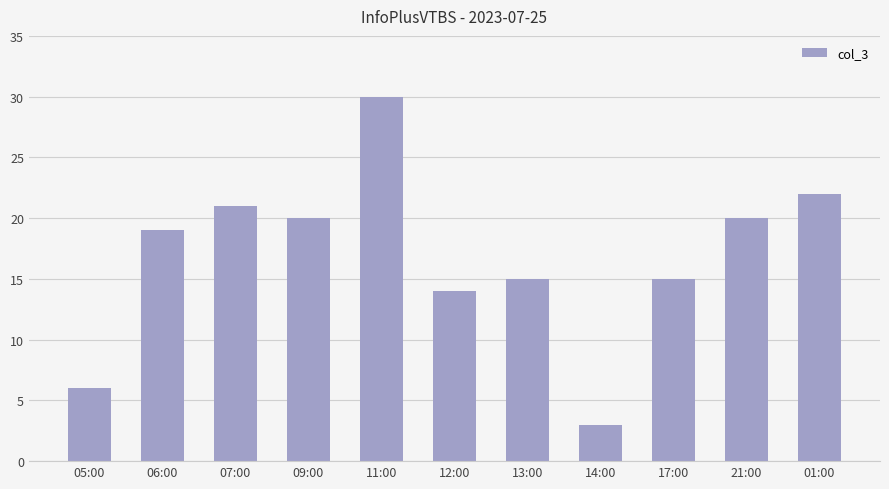

Reading left to right, transcribe all the data shown in this chart.

6	19	21	20	30	14	15	3	15	20	22